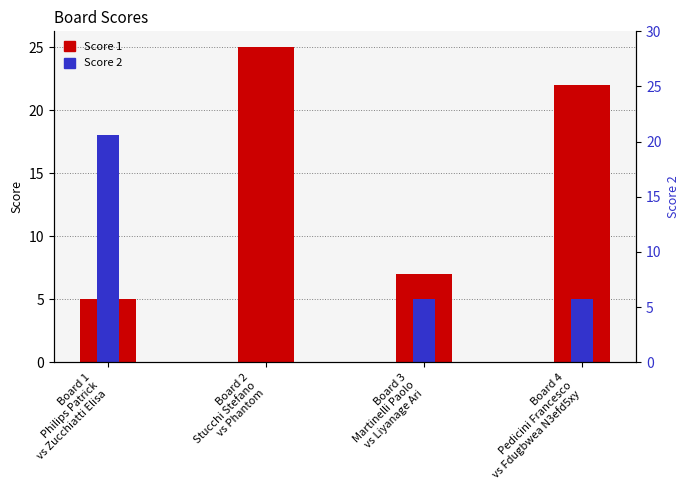

Does the chart contain stacked bars?

No